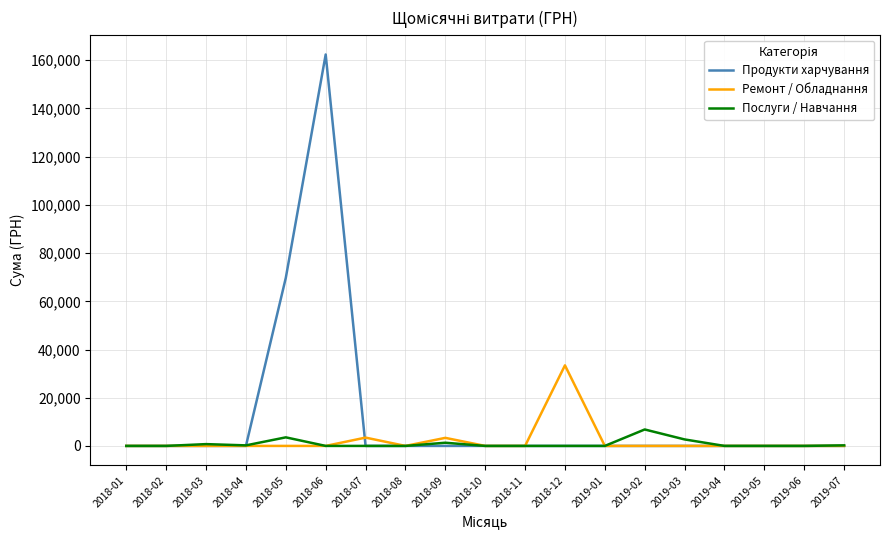

What is the sum of the Послуги / Навчання values at 2018-09 and 2018-04?

1545.0